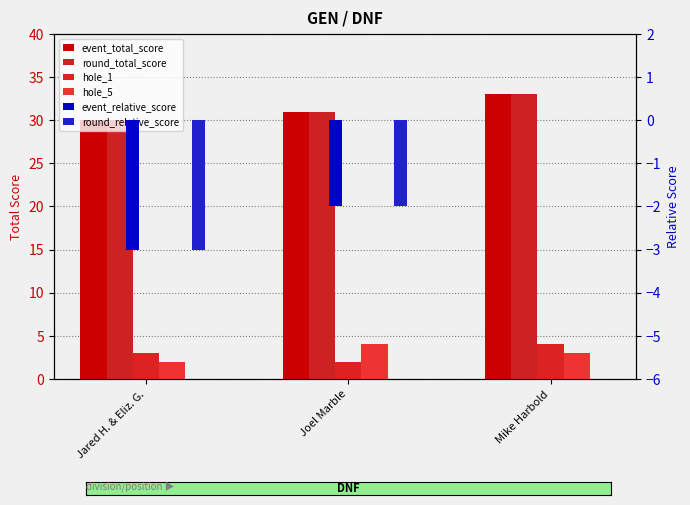

What is the value of the hole_5 bar at the 1st from the left?

2